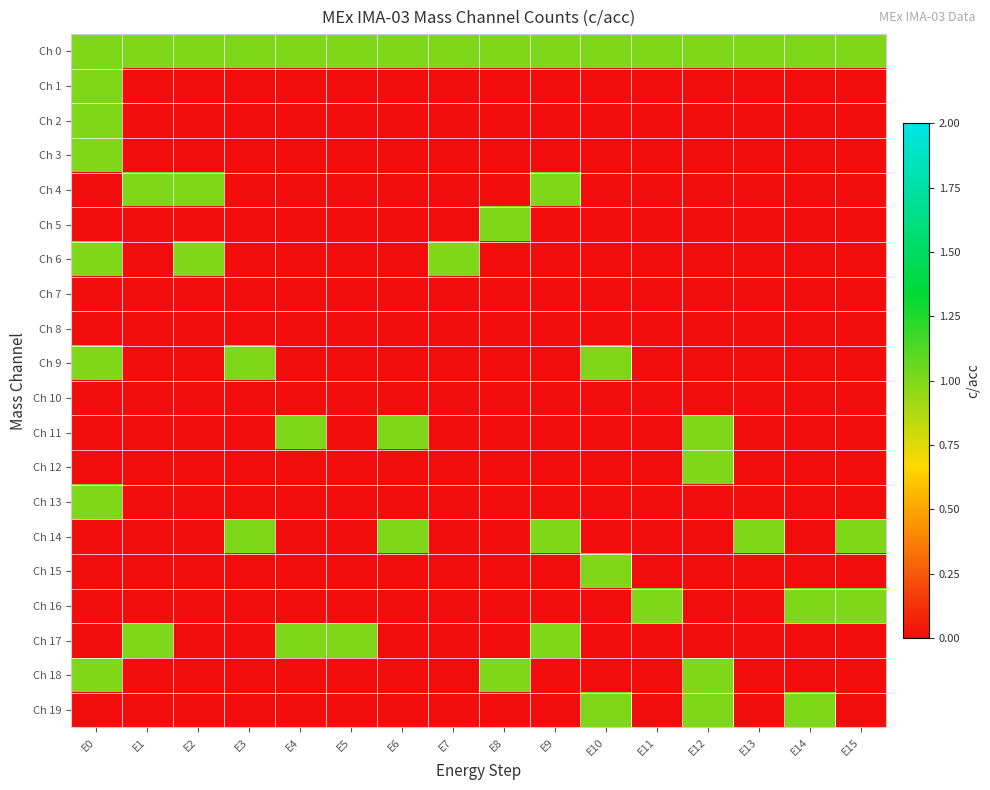

At how many categories does at least one series exceed 0?

16